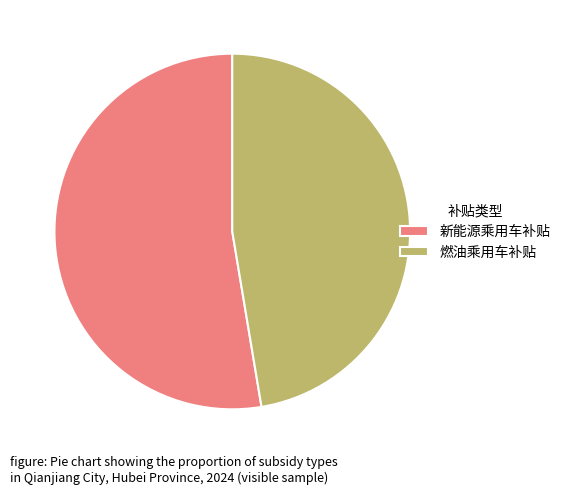

Combined, do 燃油乘用车补贴 and 新能源乘用车补贴 account for over 50%?

Yes